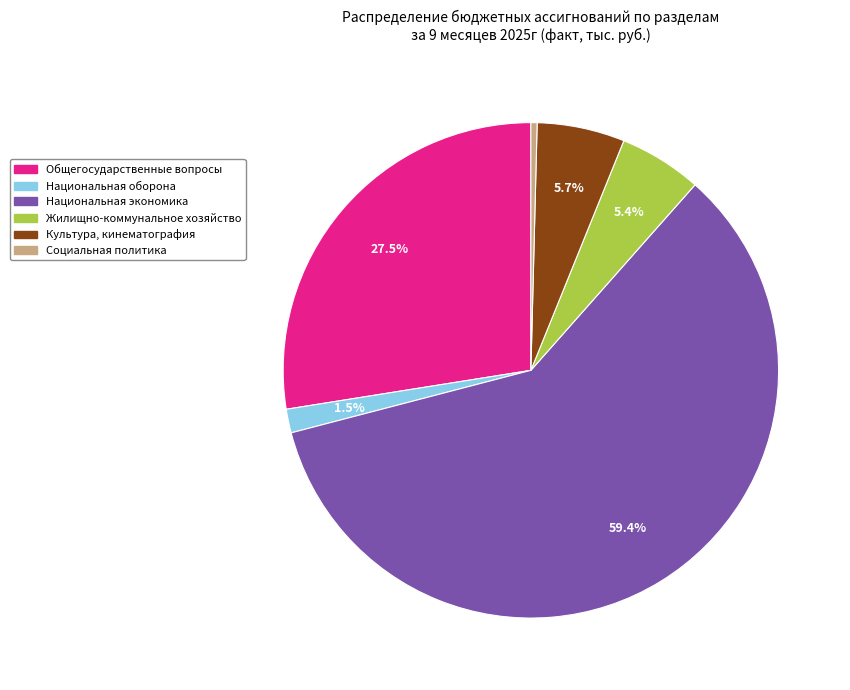

Which slice represents more than half of the pie?

Национальная экономика